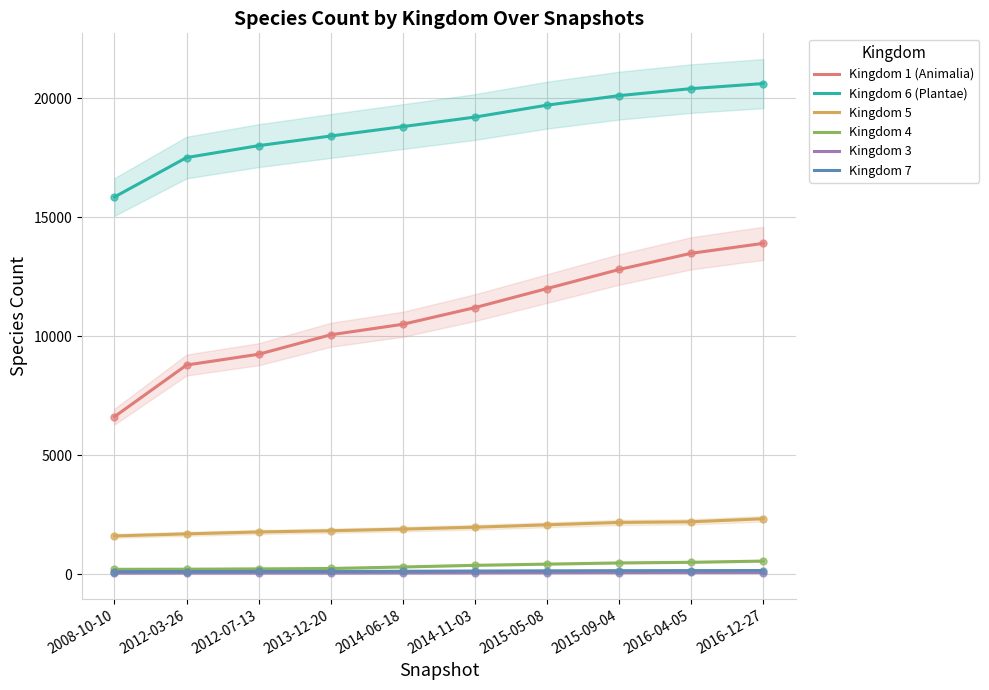

What are all the series names shown in the legend?

Kingdom 1 (Animalia), Kingdom 6 (Plantae), Kingdom 5, Kingdom 4, Kingdom 3, Kingdom 7